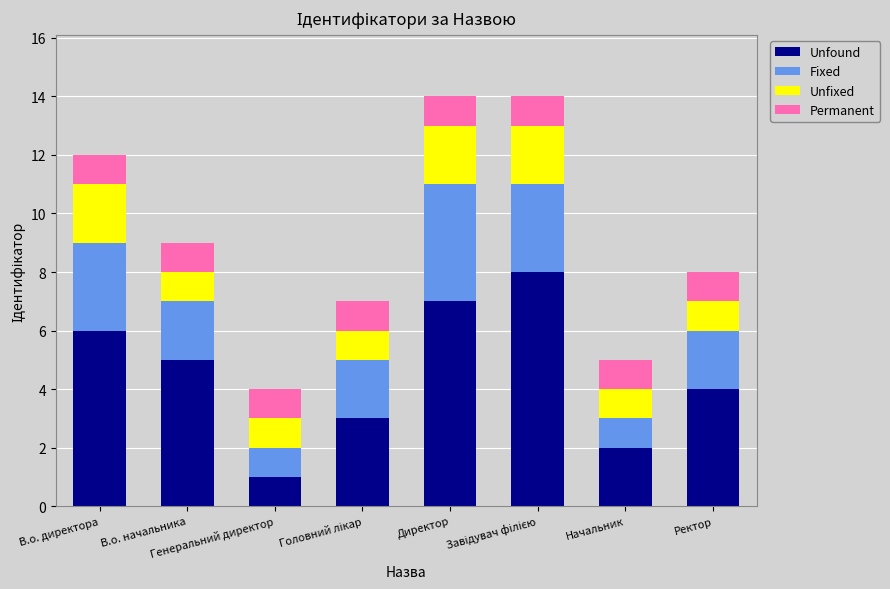

What is the difference between the second highest and minimum values in the Unfound series?

6